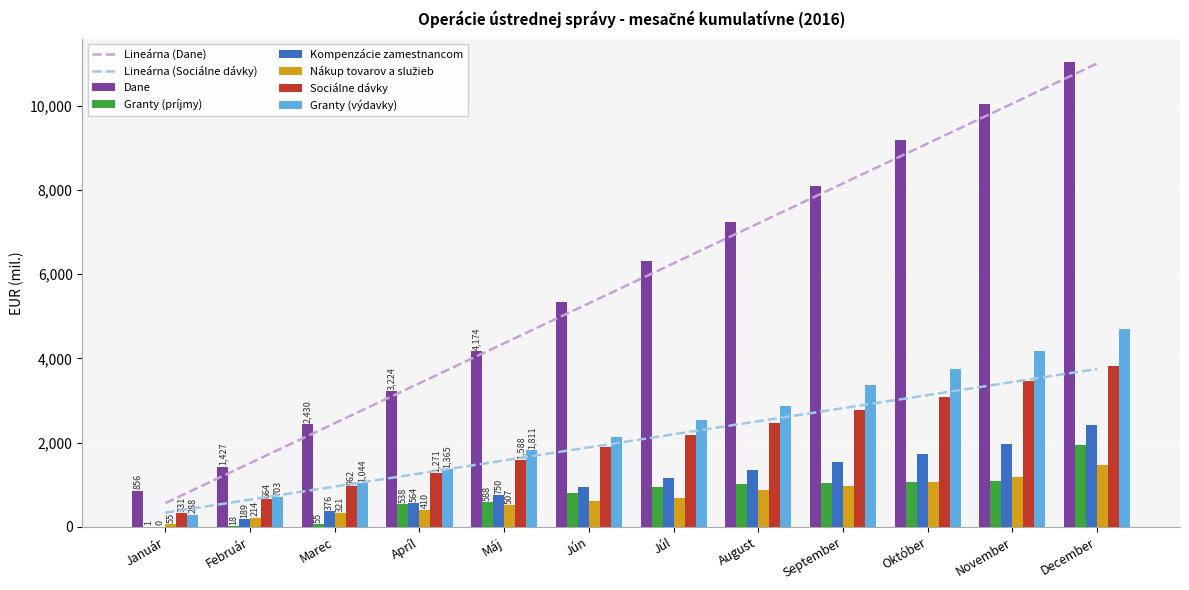

List the series in order of their peak value, lowest first.

Nákup tovarov a služieb, Granty (príjmy), Kompenzácie zamestnancom, Sociálne dávky, Granty (výdavky), Dane